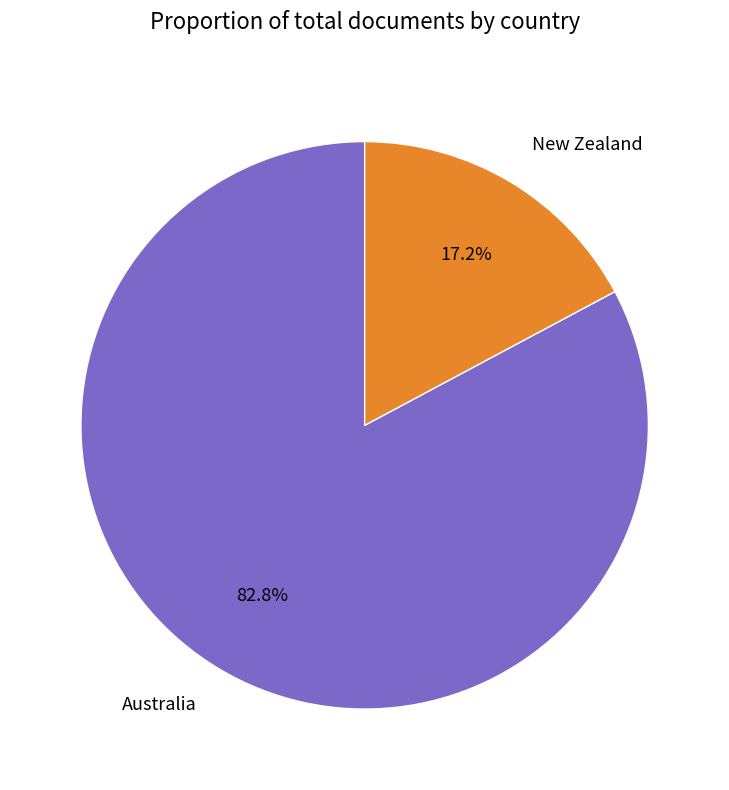

How many slices are in this pie chart?

2